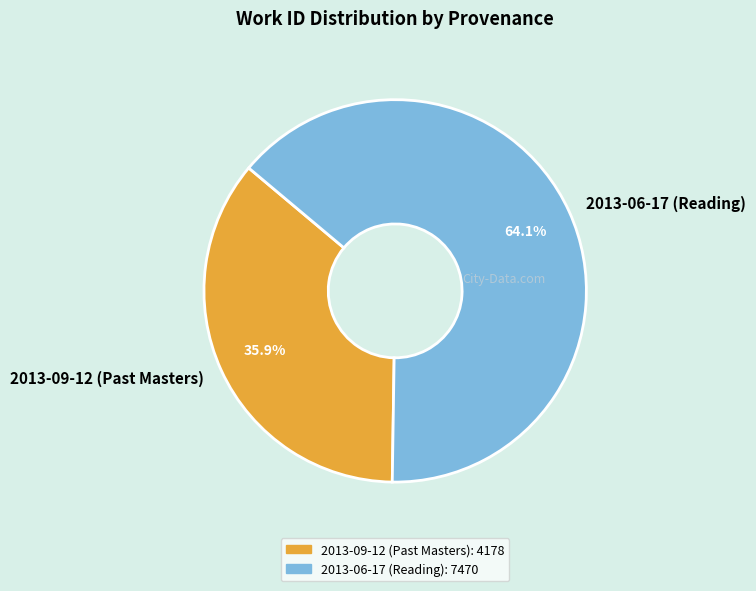

Which category accounts for the majority?

2013-06-17 (Reading)